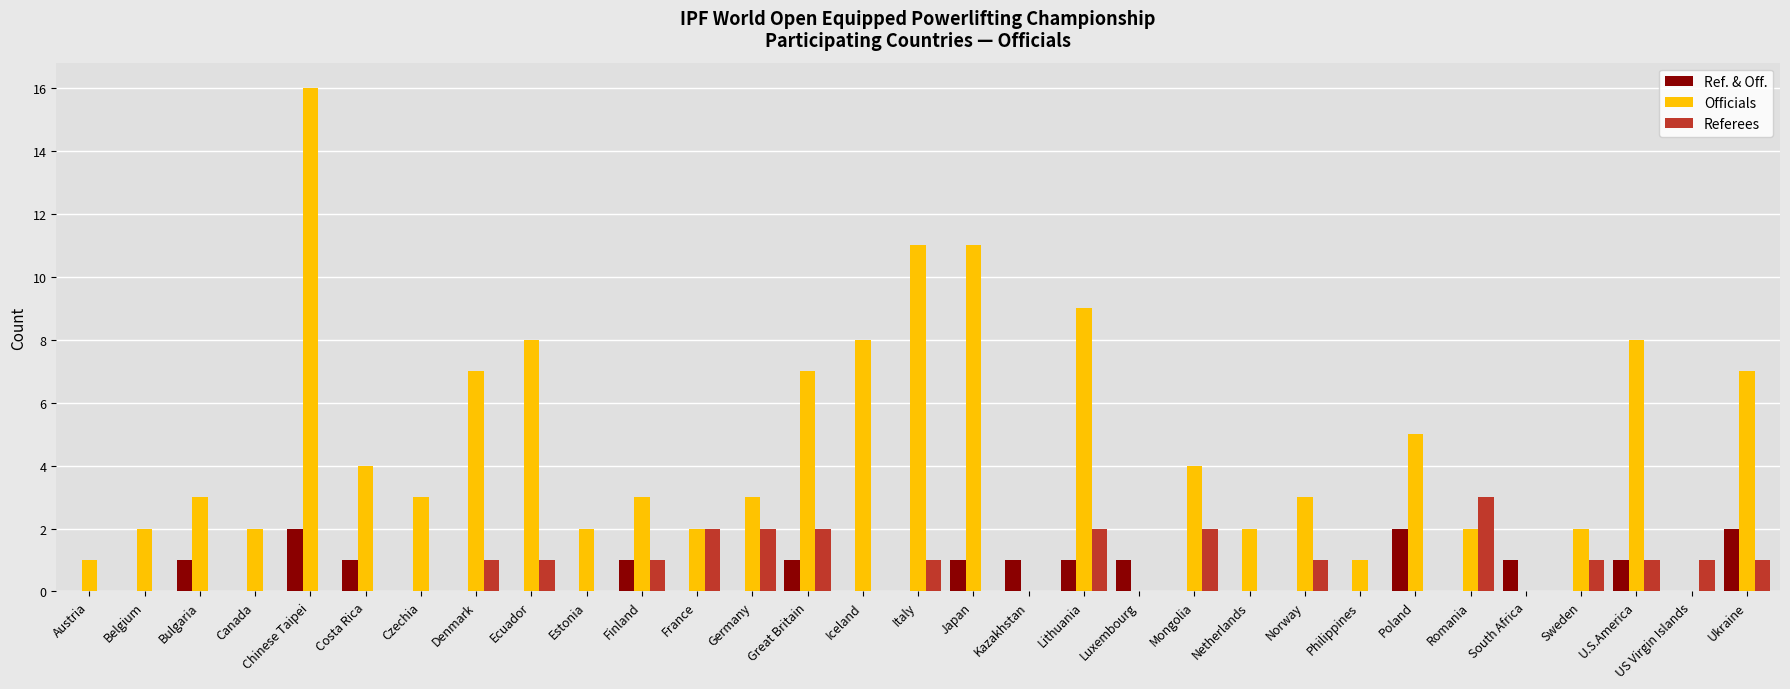

What is the maximum value shown in the chart?

16